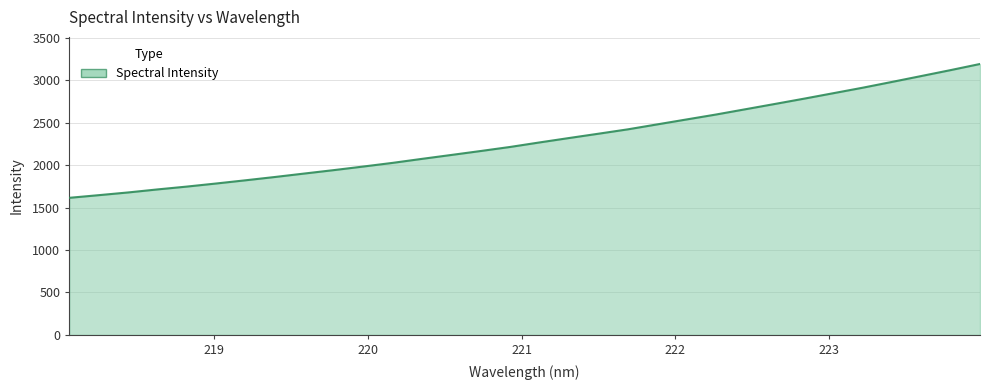

What is the difference between the maximum and minimum values?

1577.7